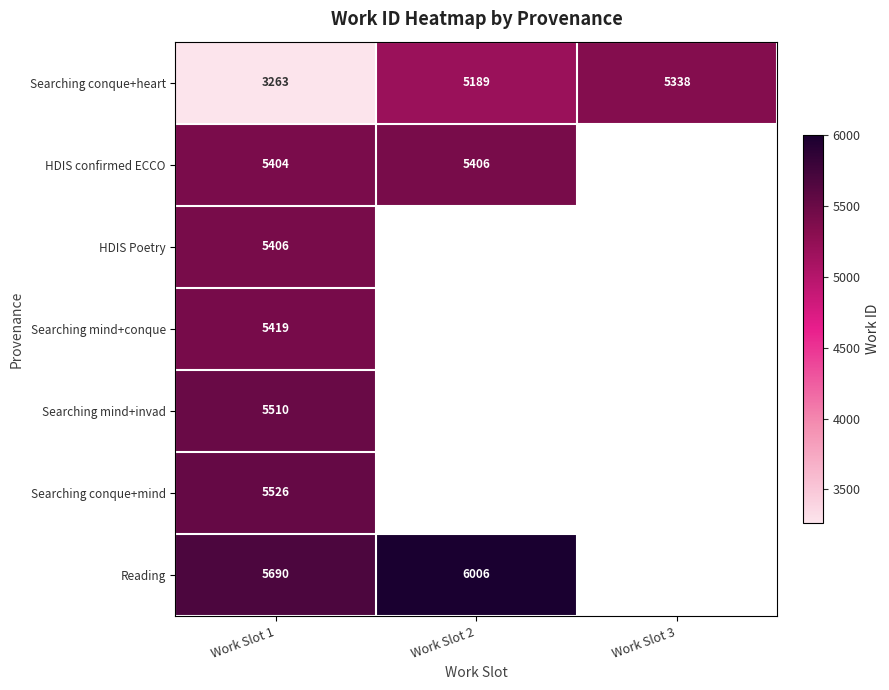

What is the sum of all Searching conque+heart values?

13790